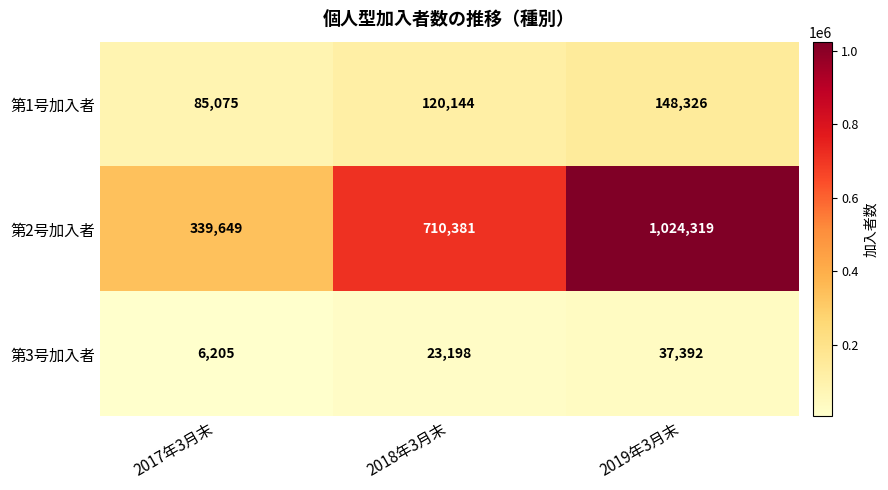

At which category is the sum across all series the highest?

2019年3月末